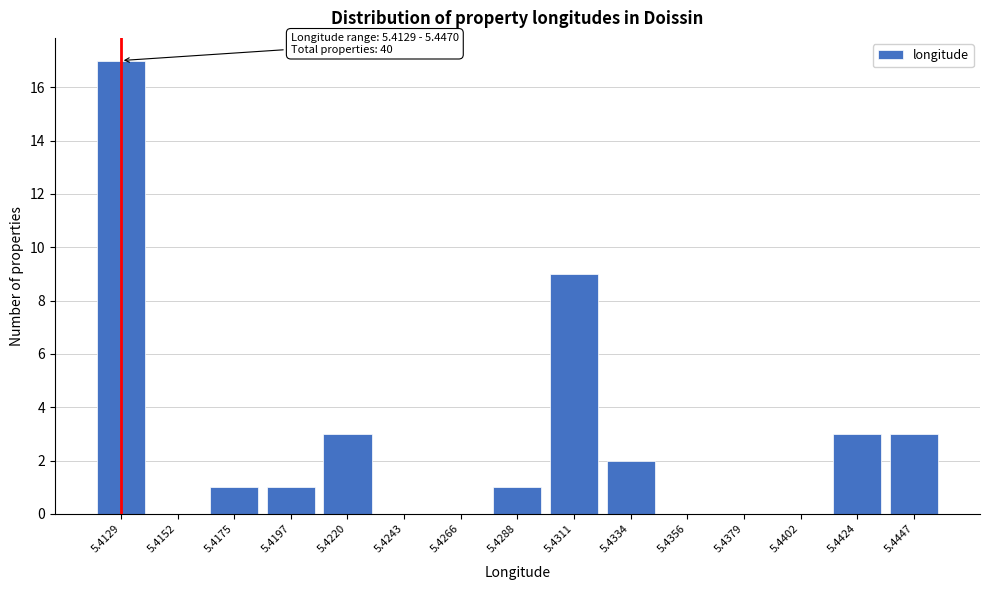

Reading right to left, extract all data points from this chart.

5.4447=3	5.4424=3	5.4402=0	5.4379=0	5.4356=0	5.4334=2	5.4311=9	5.4288=1	5.4266=0	5.4243=0	5.4220=3	5.4197=1	5.4175=1	5.4152=0	5.4129=17